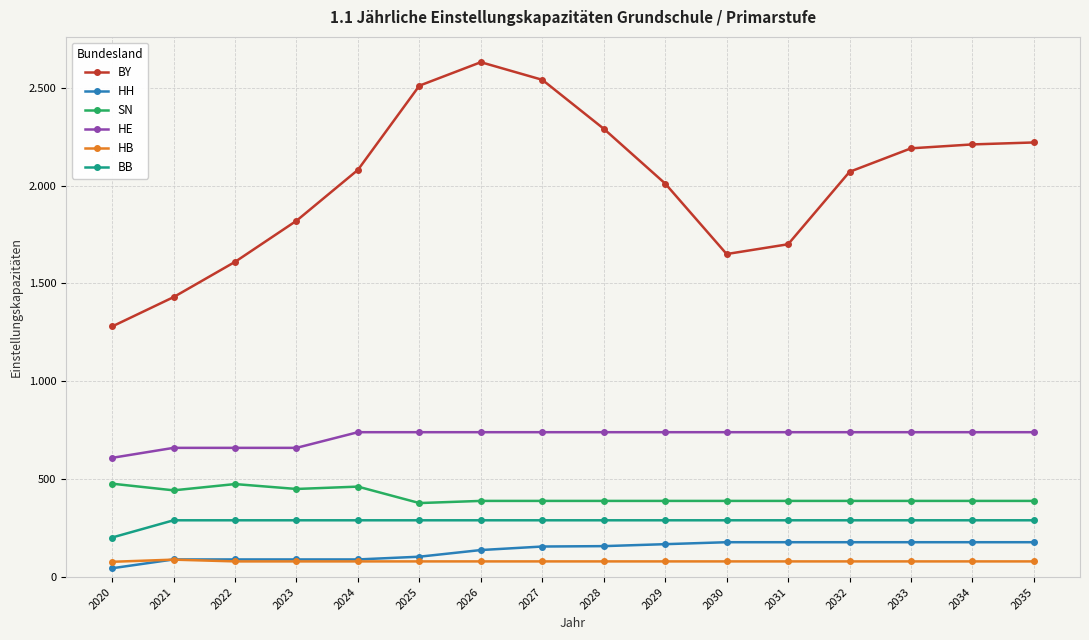

Rank the series at 2035 from highest to lowest value.

BY, HE, SN, BB, HH, HB